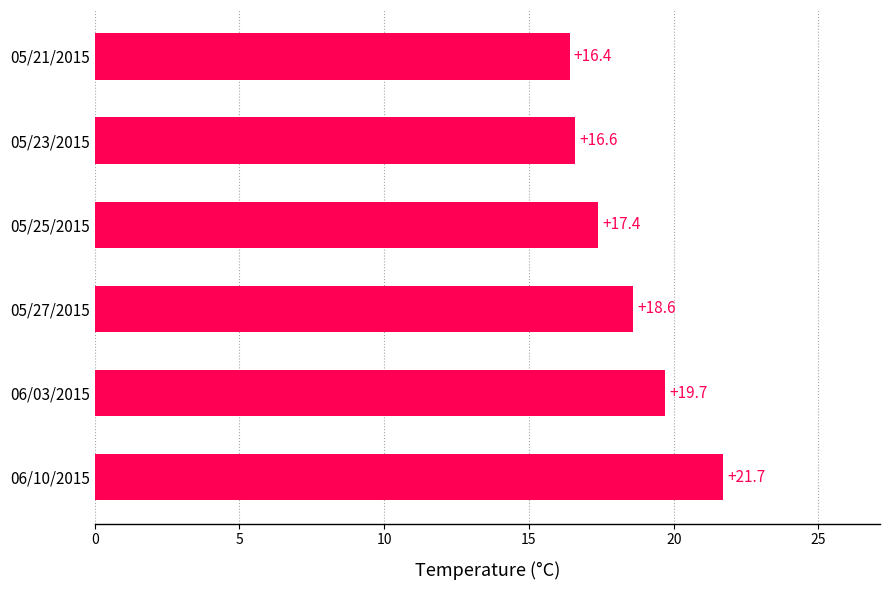

What is the change in value from 05/23/2015 to 05/27/2015?

+2.0